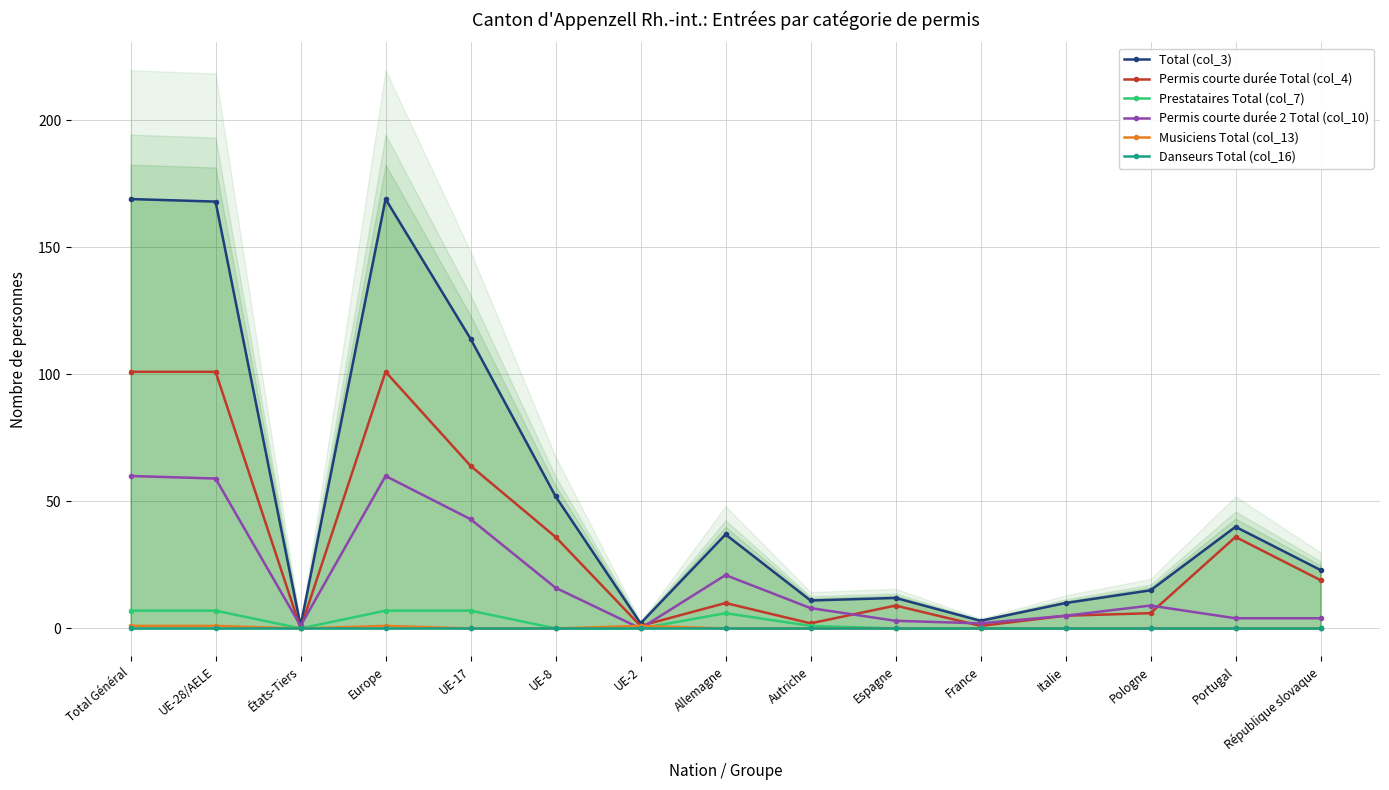

True or false: Permis courte durée Total (col_4) and Musiciens Total (col_13) intersect in this chart.

False